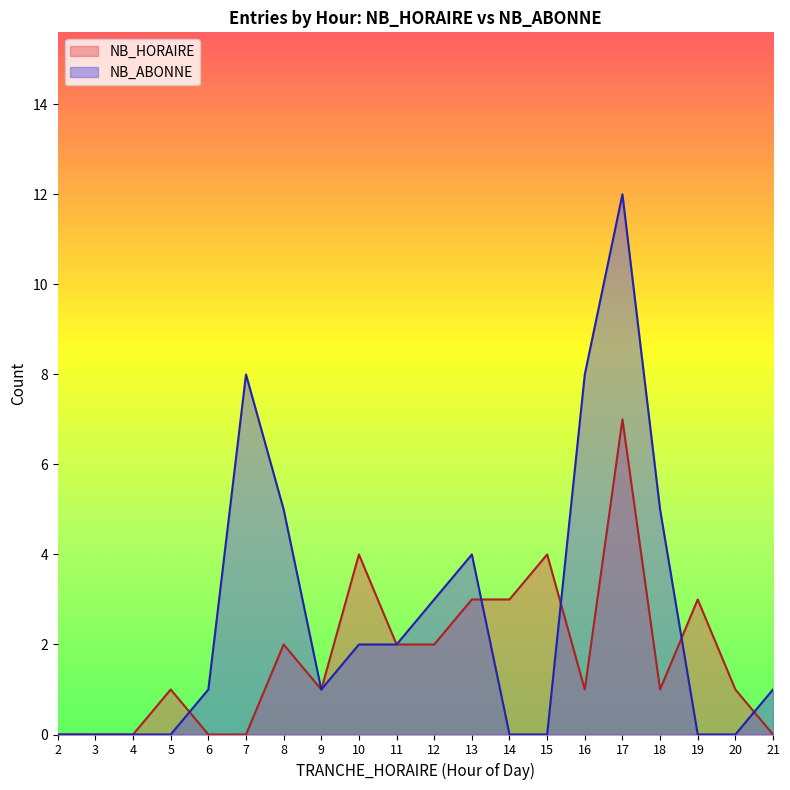

Rank the series by their average value, from highest to lowest.

NB_ABONNE, NB_HORAIRE